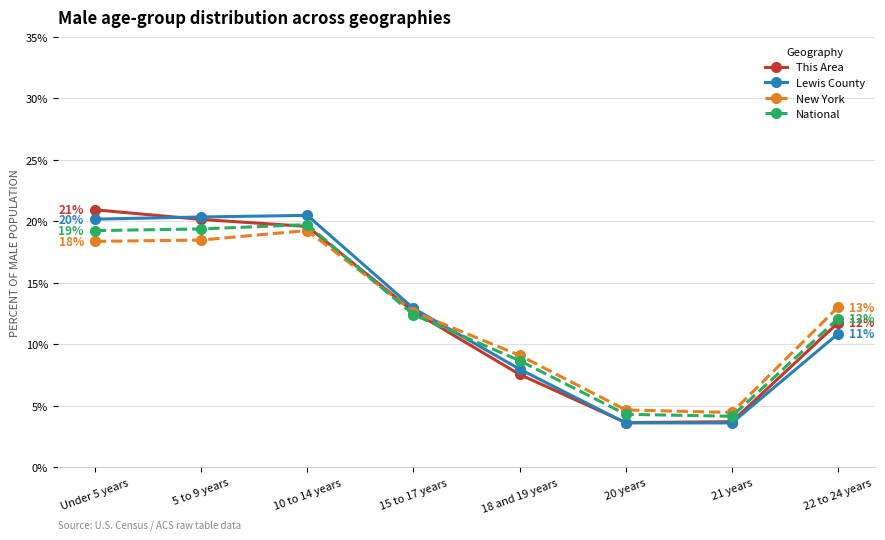

What is the label of the 7th point from the right?

5 to 9 years